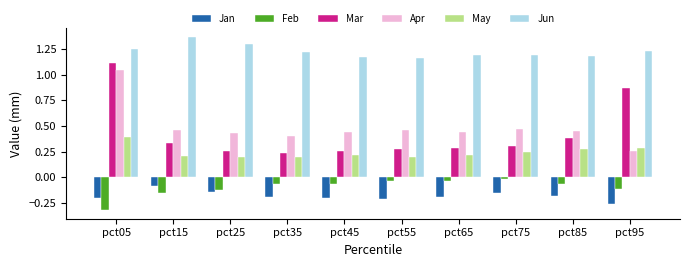

What is the sum of all Feb values?

-1.0